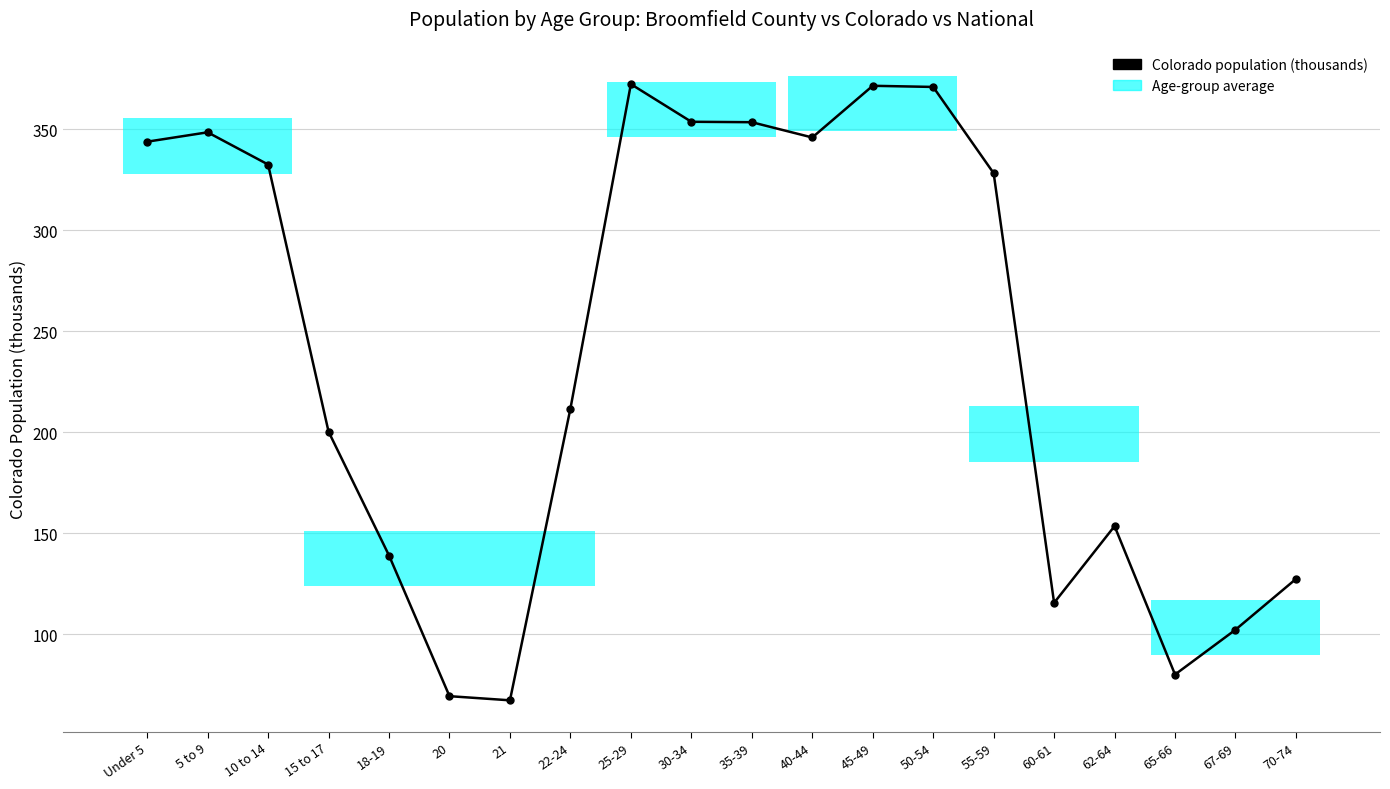

What is the sum of all values?

4789.5